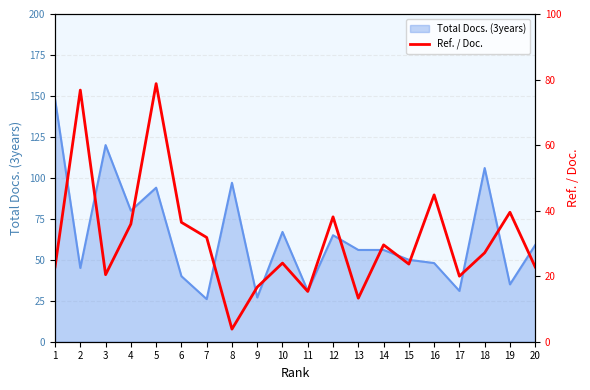

Where is the first local minimum?

3